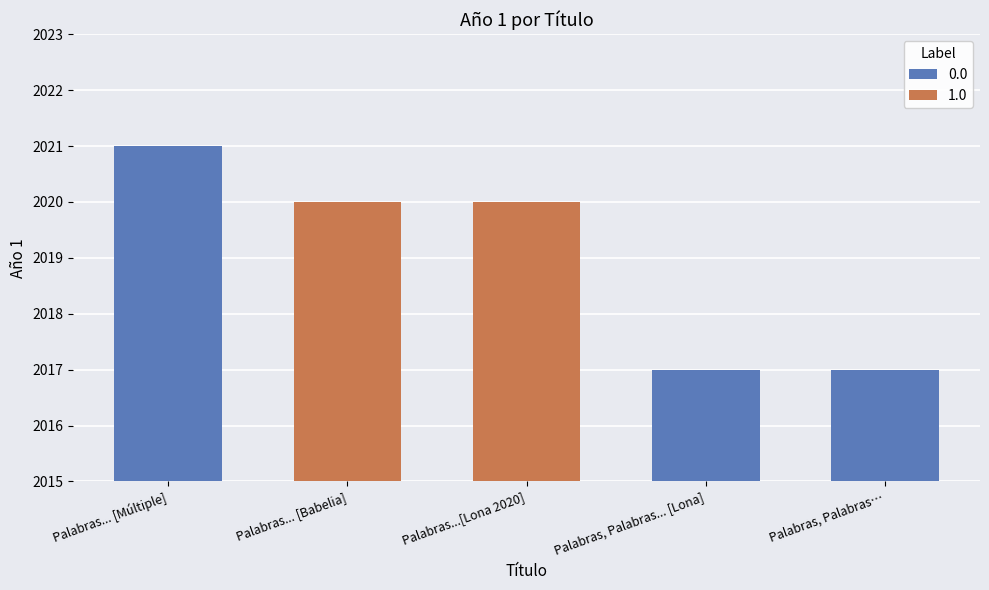

At which label does the data first exceed 2020?

Palabras... [Múltiple]